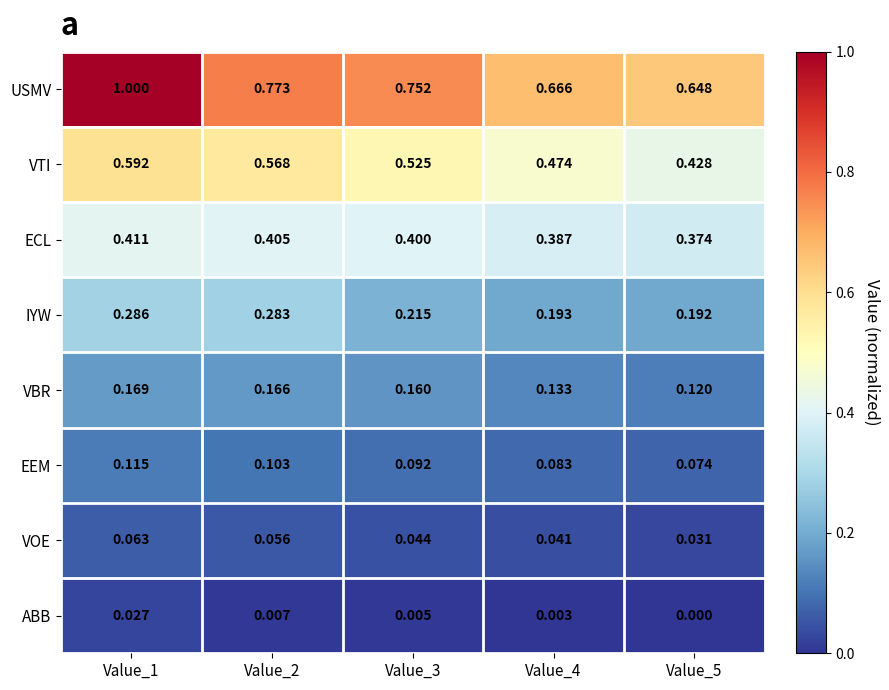

What is the spread (max minus min) of values at Value_1?

1.0